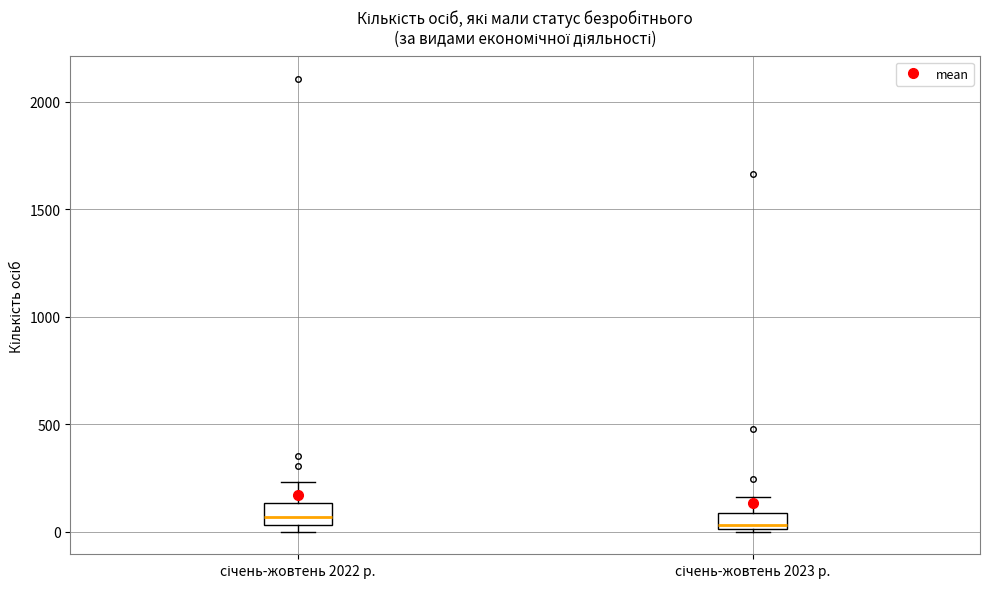

Where is the lower edge of the box for січень-жовтень 2022 р. on the y-axis? The values are not printed on the chart, so give them approximately, as read against the axis.

50